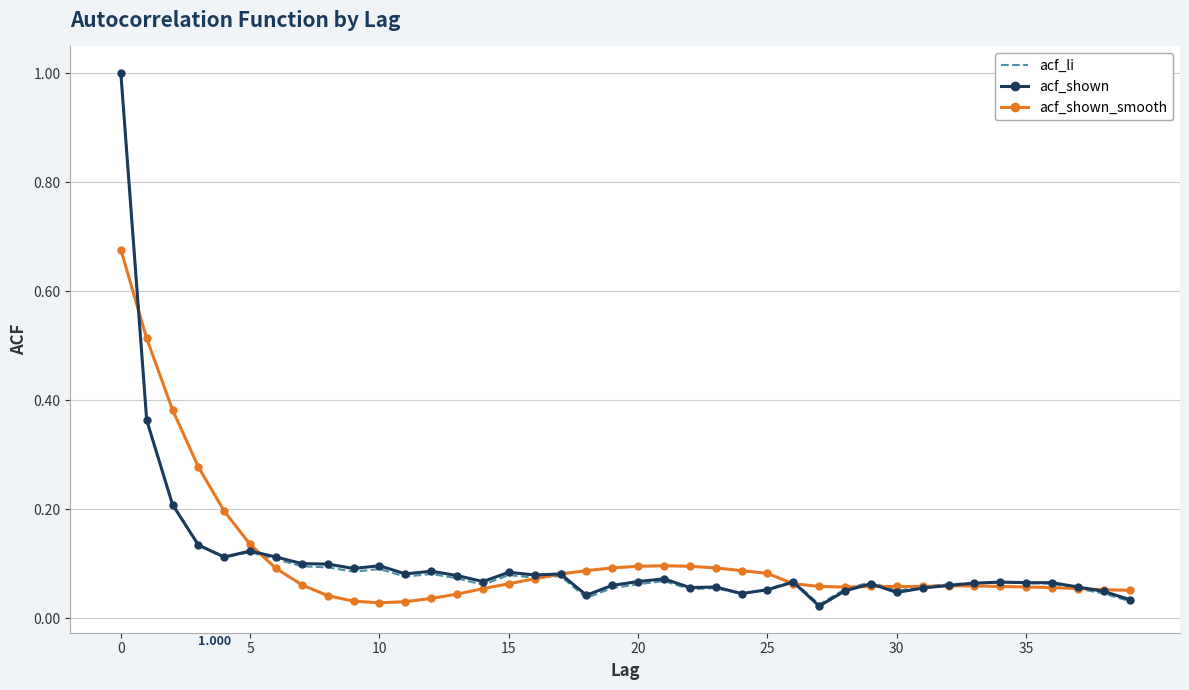

What is the sum of all acf_li values?

4.1